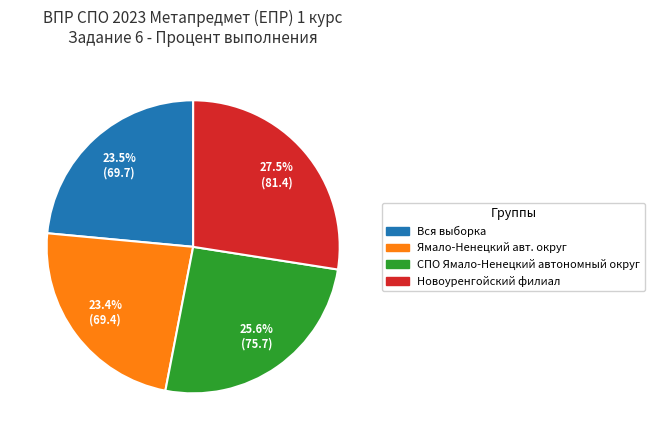

What is the largest slice in the pie chart?

Новоуренгойский филиал